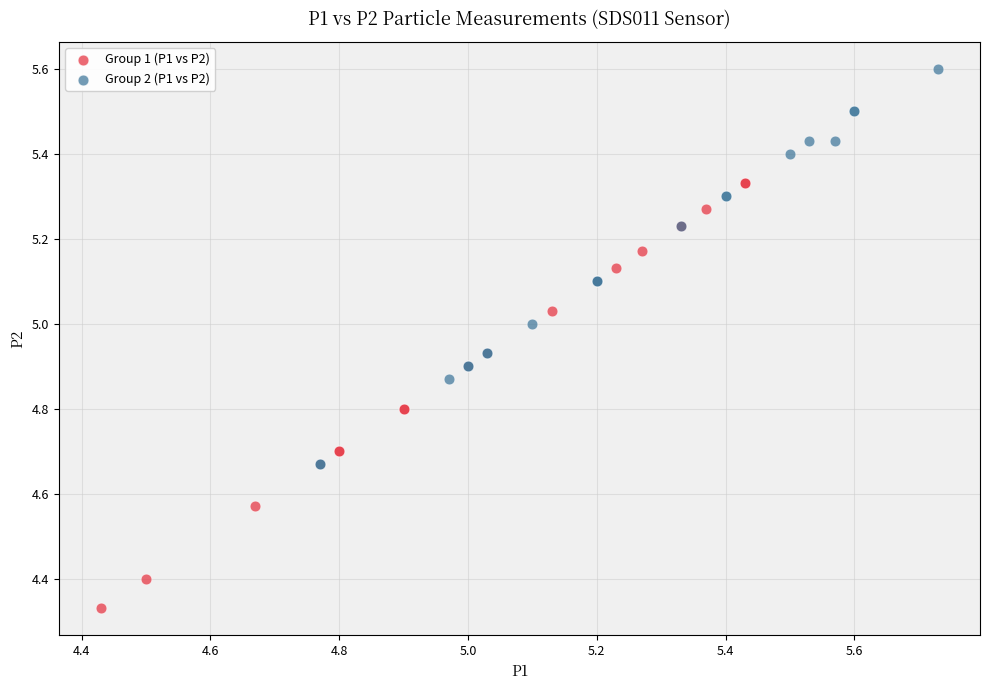

Which series contains the lowest Y value?

Group 1 (P1 vs P2)